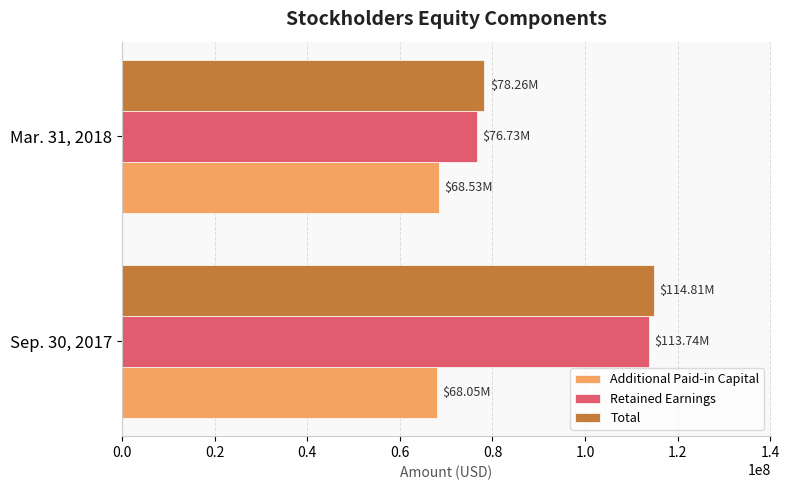

Is the value of Total at Mar. 31, 2018 greater than the value of Retained Earnings at Sep. 30, 2017?

No